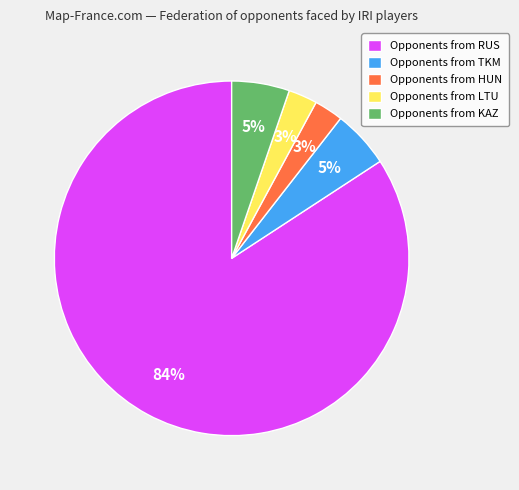

Which category accounts for the majority?

Opponents from RUS